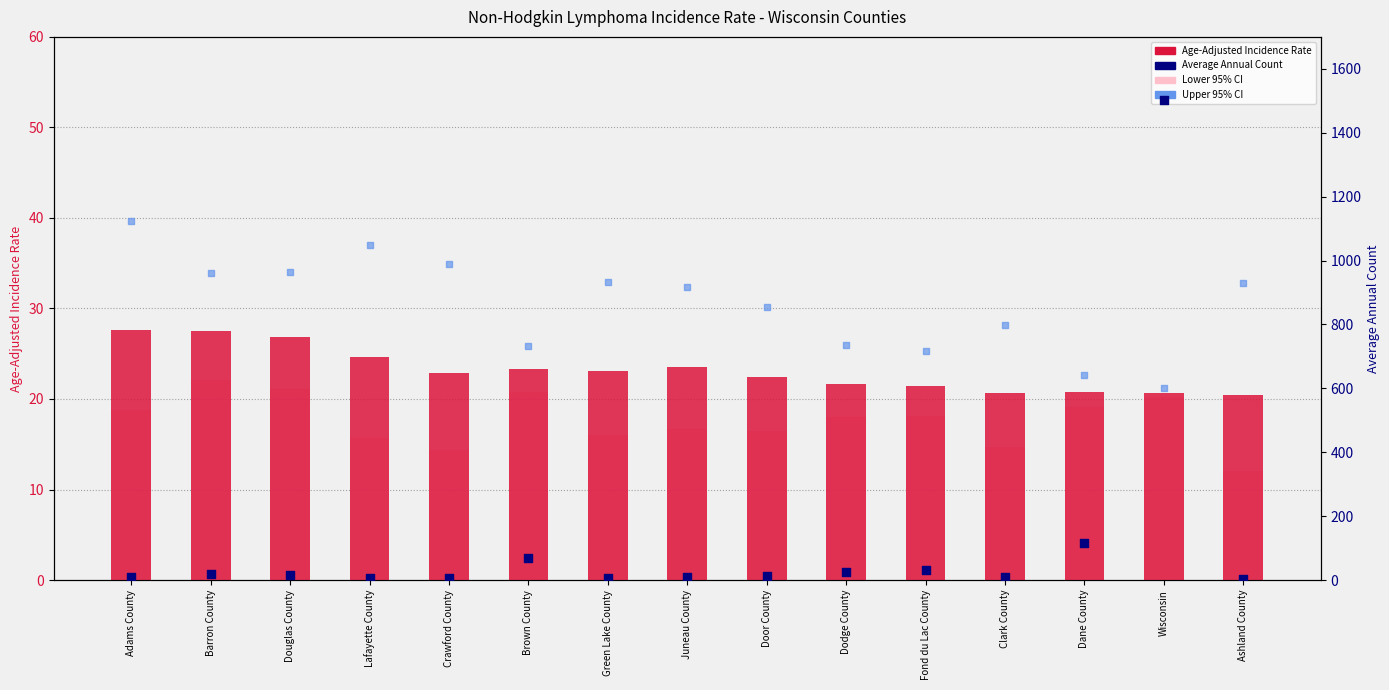

Which series has the largest Y range (max minus min)?

Average Annual Count